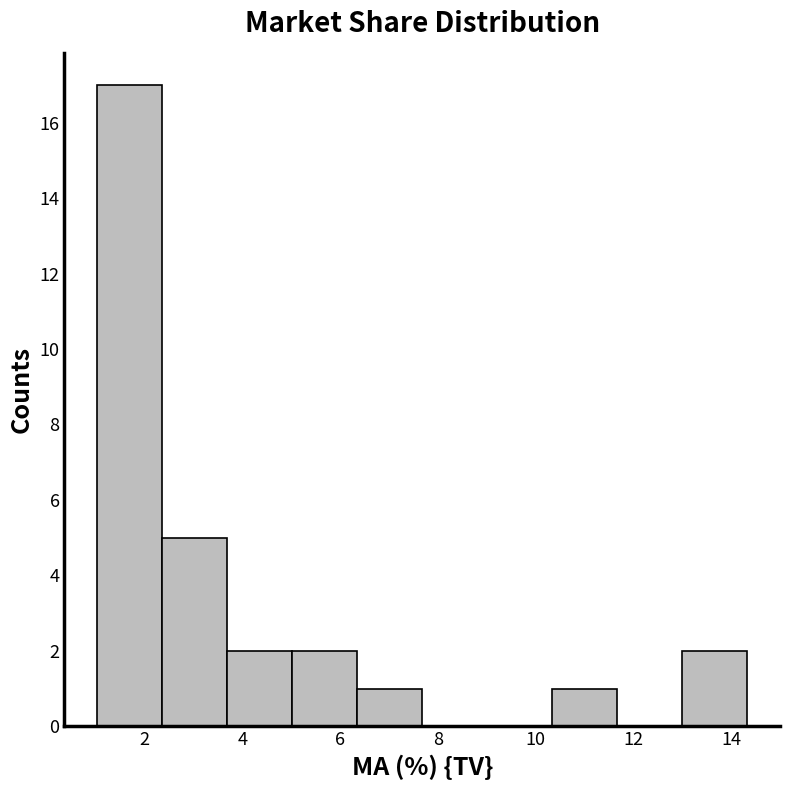

What is the height of the bar covering 2.4 to 3.6 on the x-axis? Neither the bar edges nor the heights are printed on the chart, so give them approximately, as read against the axes.

5